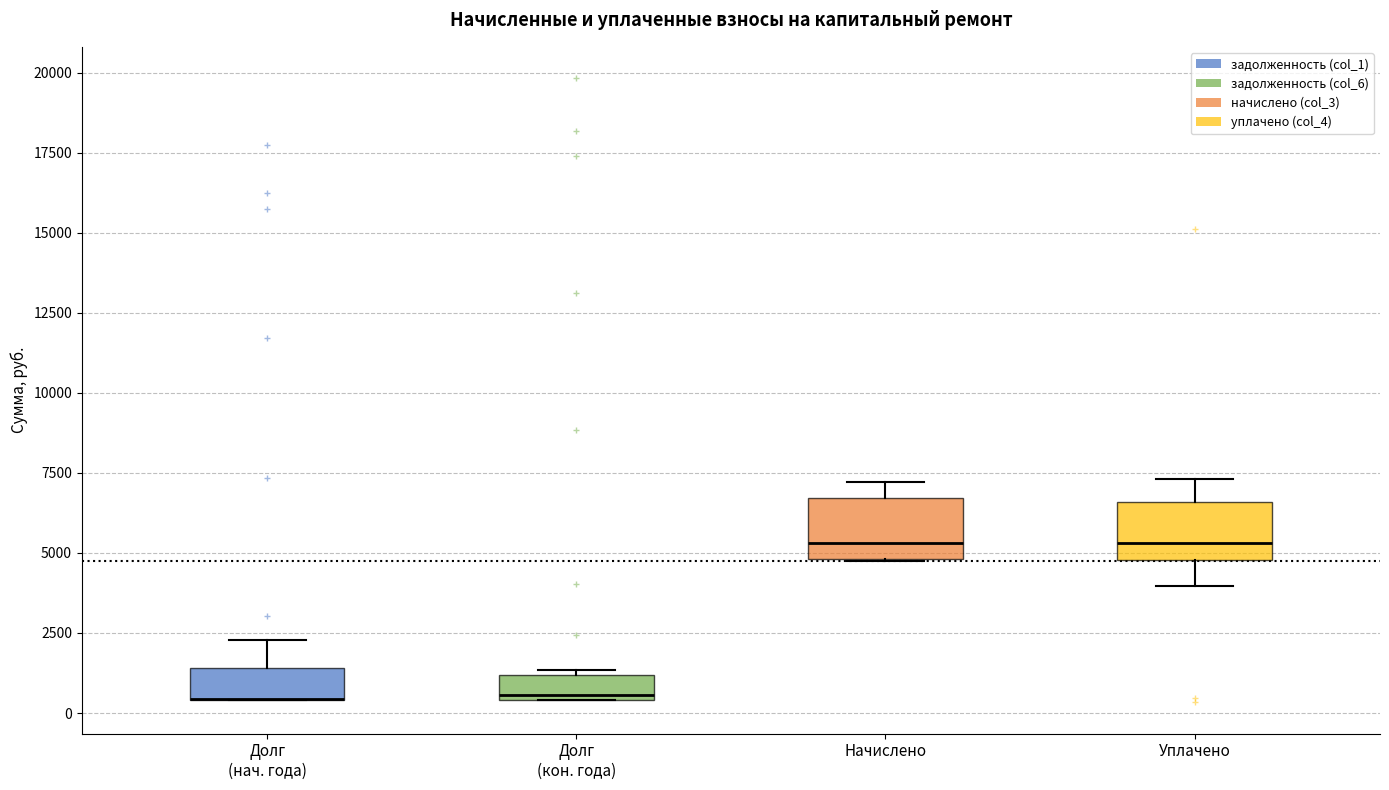

Reading left to right, read every box against the y-axis: the position of its median line, the range the box covers, and the ends of its whiskers. The values are not printed on the chart, so give them approximately, as read against the axis.

Долг (нач. года): median 500 (drawn on the box's lower edge), box 500 to 1500, whiskers 500 to 2500
Долг (кон. года): median 500, box 500 to 1000, whiskers 500 to 1500
Начислено: median 5500, box 5000 to 6500, whiskers 4500 to 7000
Уплачено: median 5500, box 5000 to 6500, whiskers 4000 to 7500